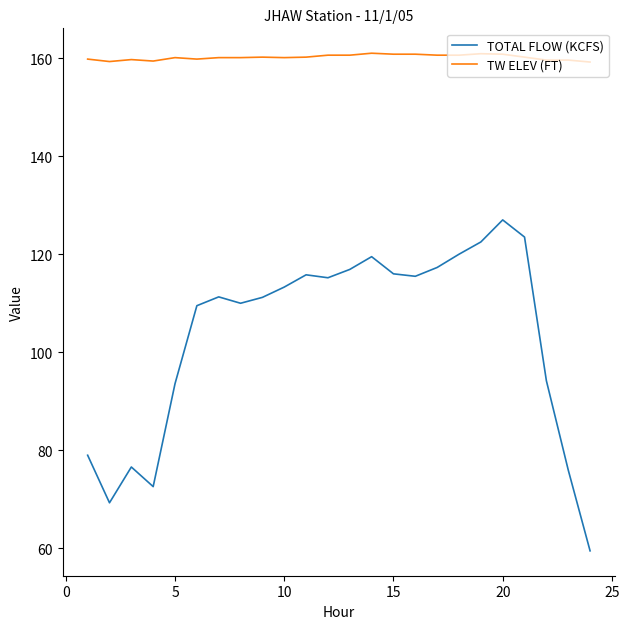

Is this an area chart (filled region under the line)?

No